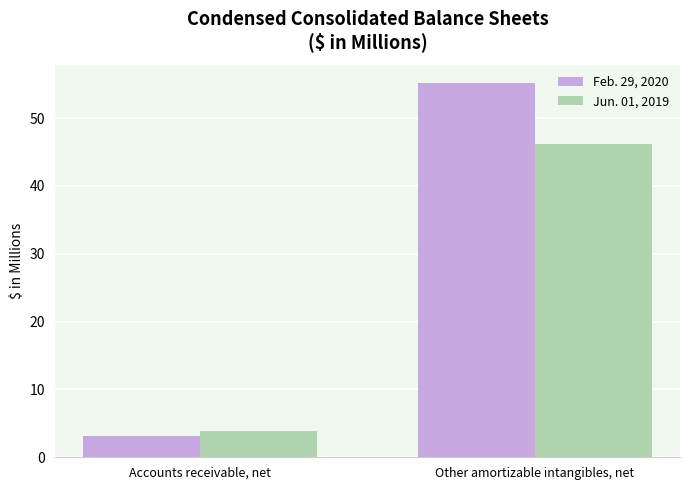

The value of Jun. 01, 2019 at Accounts receivable, net is 3.8. True or false?

True